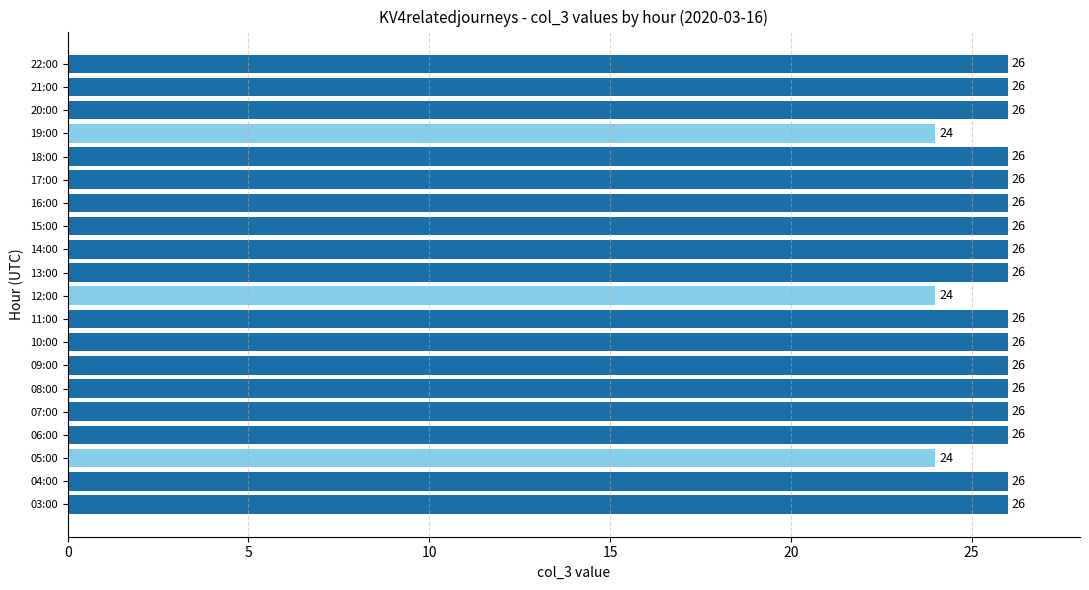

Is it true that the value at 21:00 is 26?

True